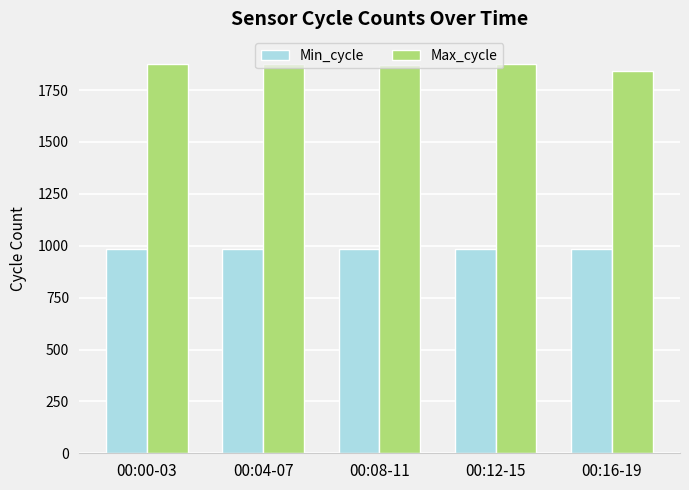

How many series are shown in this chart?

2